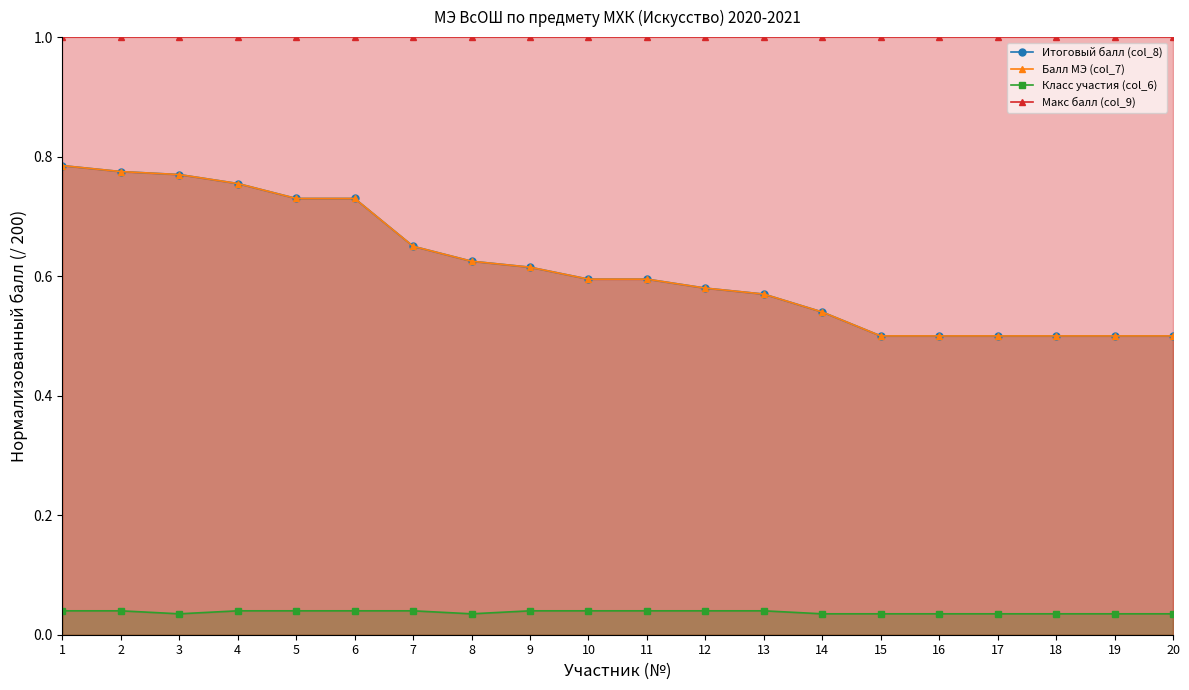

True or false: Класс участия (col_6) has a value of 0.1 at 19.

False